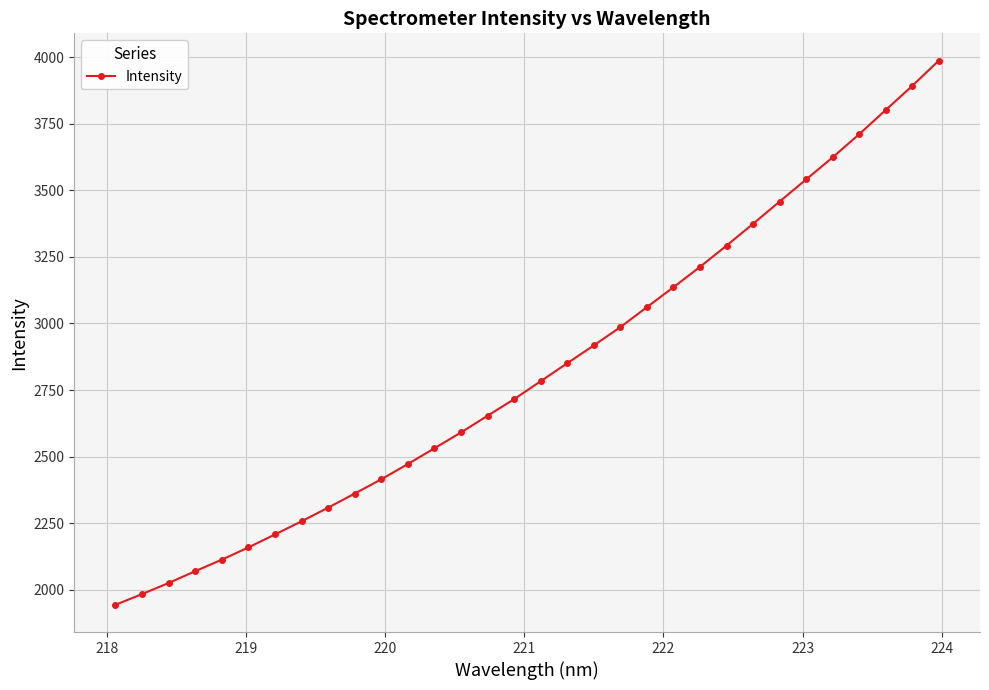

What is the minimum value shown in the chart?

1943.0